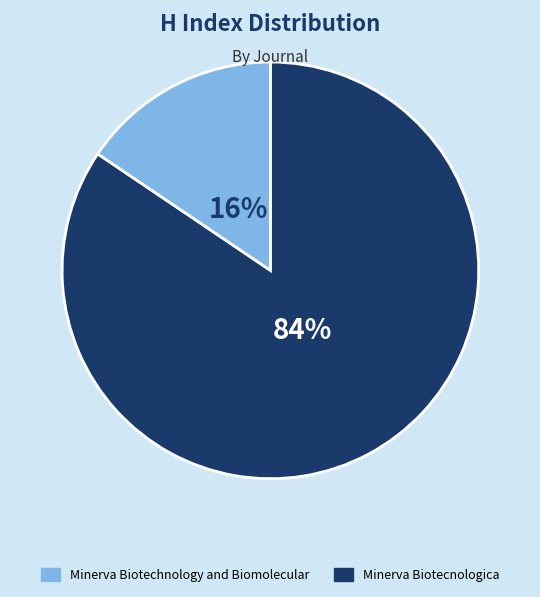

Is there any slice that represents more than half of the pie?

Yes